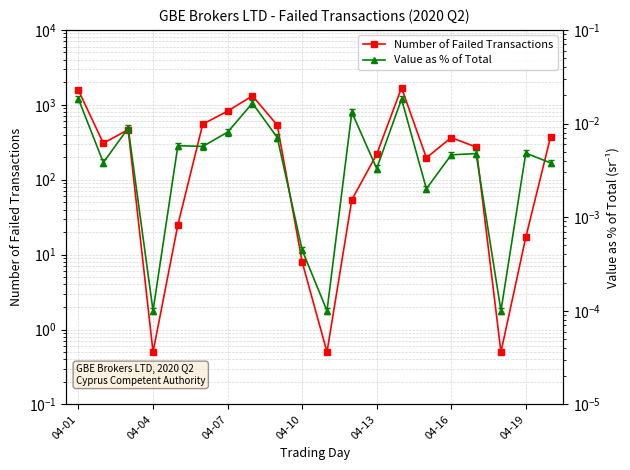

What is the maximum value shown in the chart?

1685.0